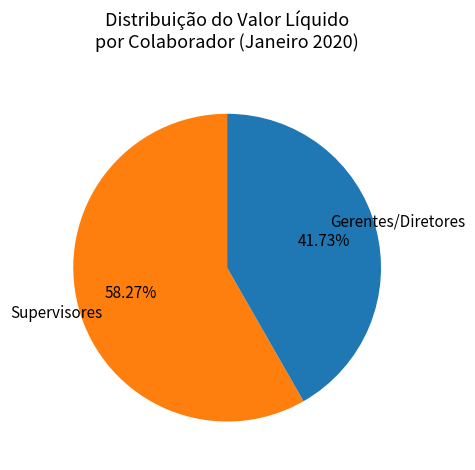

To the nearest percent, what is the difference between the largest and smallest slice percentages?

17%